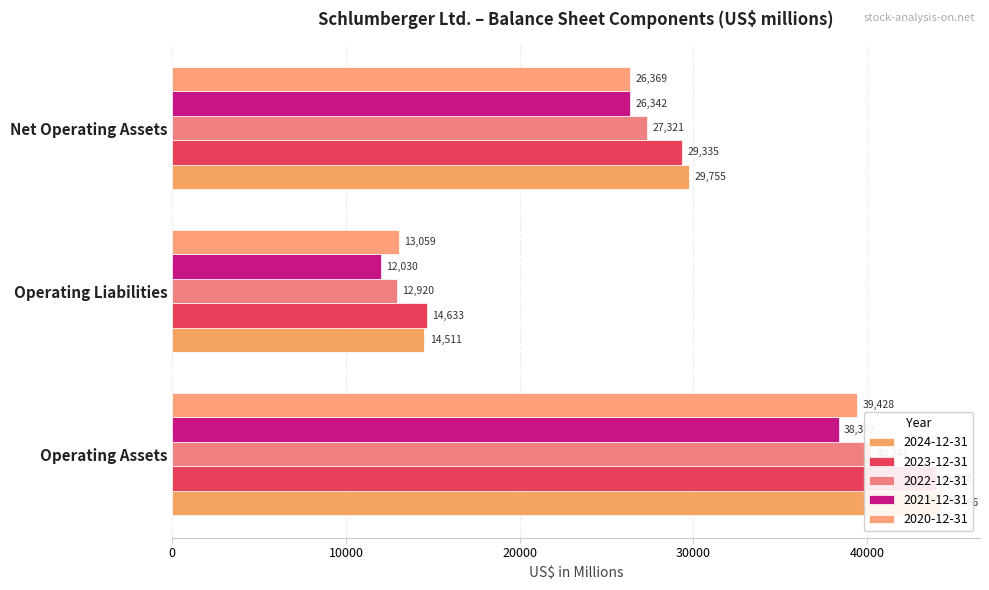

What are all the series names shown in the legend?

2024-12-31, 2023-12-31, 2022-12-31, 2021-12-31, 2020-12-31